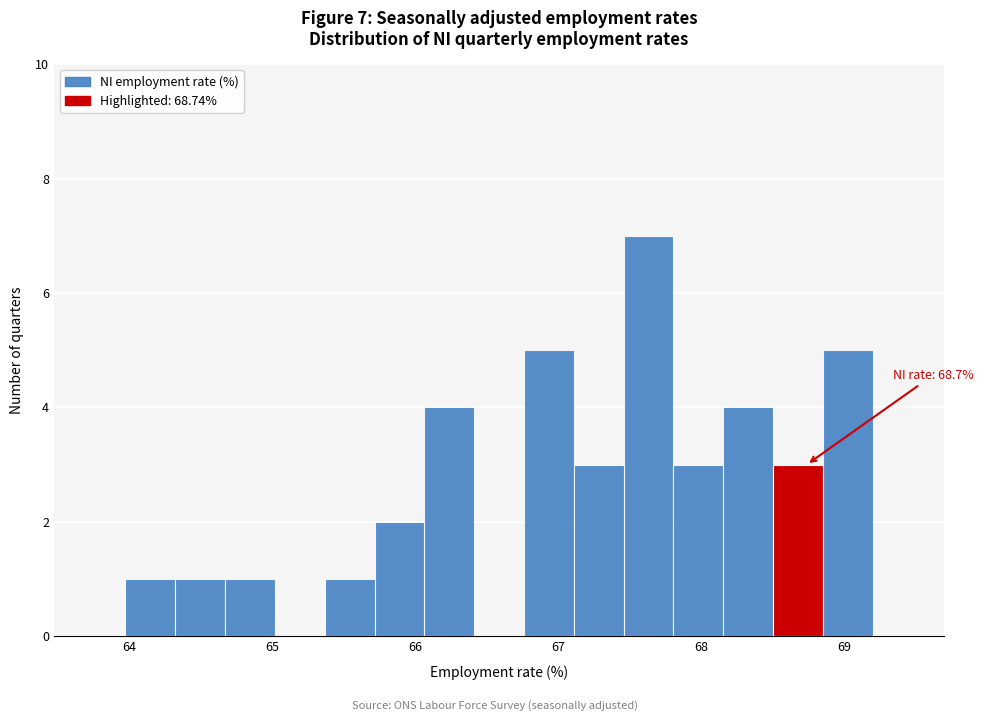

Read against the x-axis, roughly where is the centre of the tallest bar?

67.6